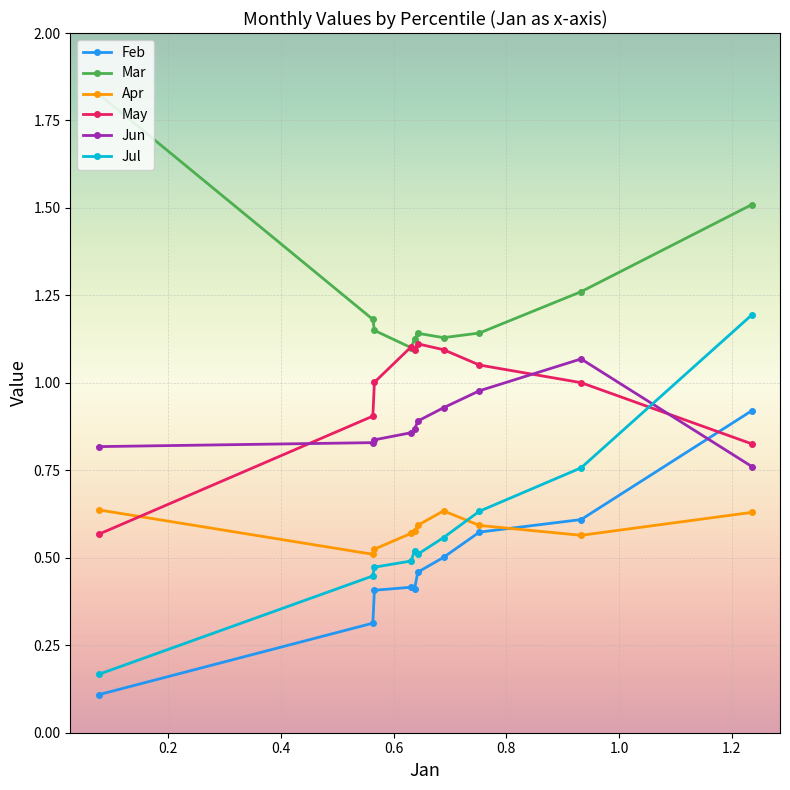

After their last crossing, which series has the higher values: Jul or Jun?

Jul